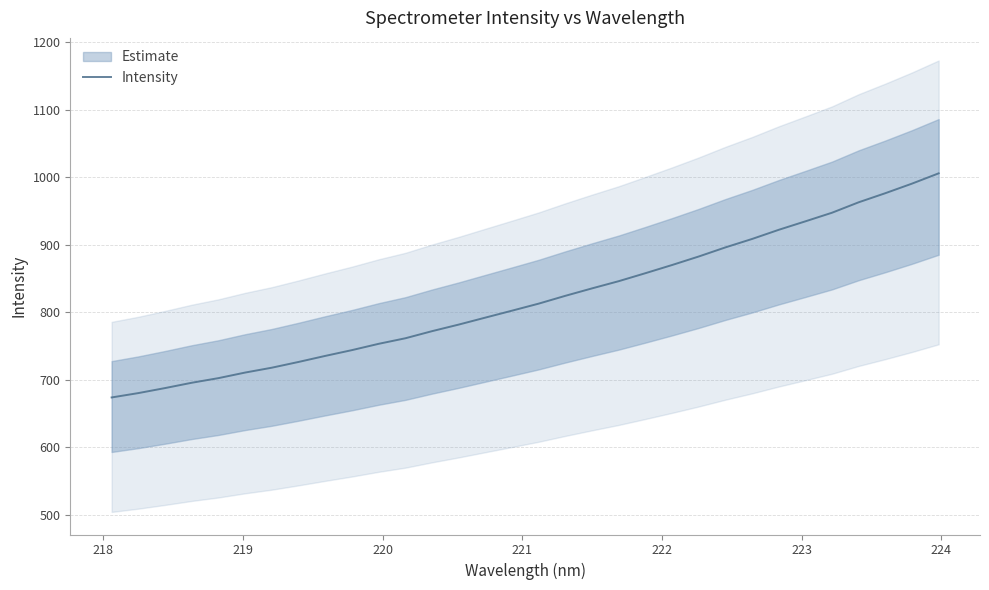

How many categories are shown in the chart?

32